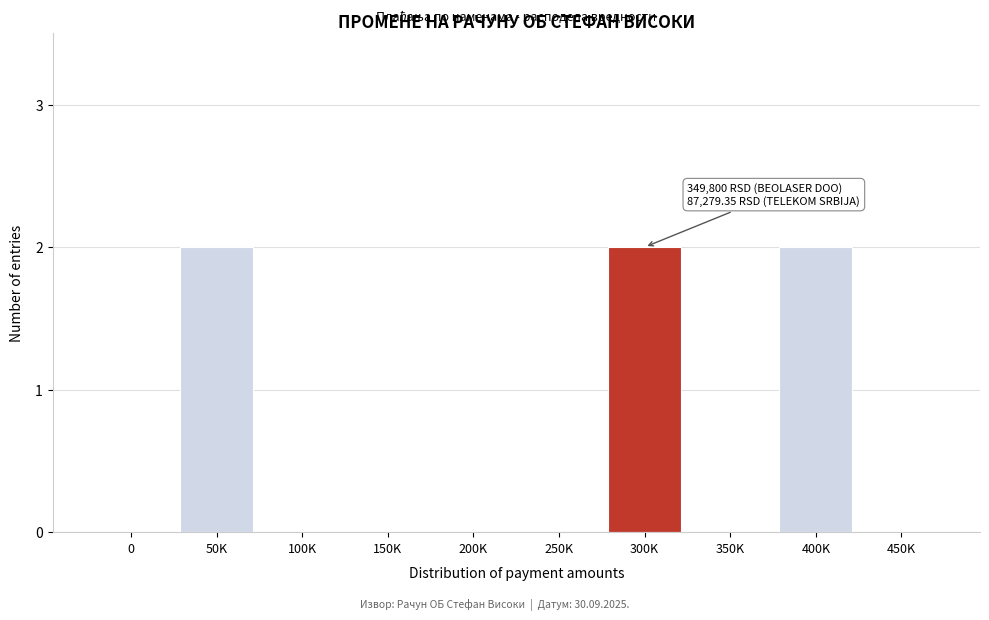

Reading right to left, list all the values displayed in this chart.

450K=0	400K=2	350K=0	300K=2	250K=0	200K=0	150K=0	100K=0	50K=2	0=0